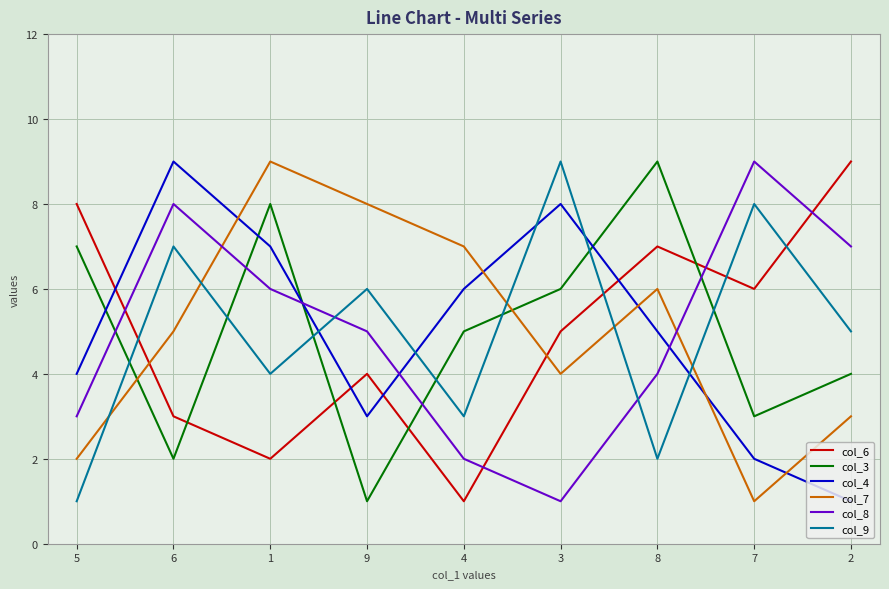

True or false: col_6 has more than 2 interior local peaks.

False